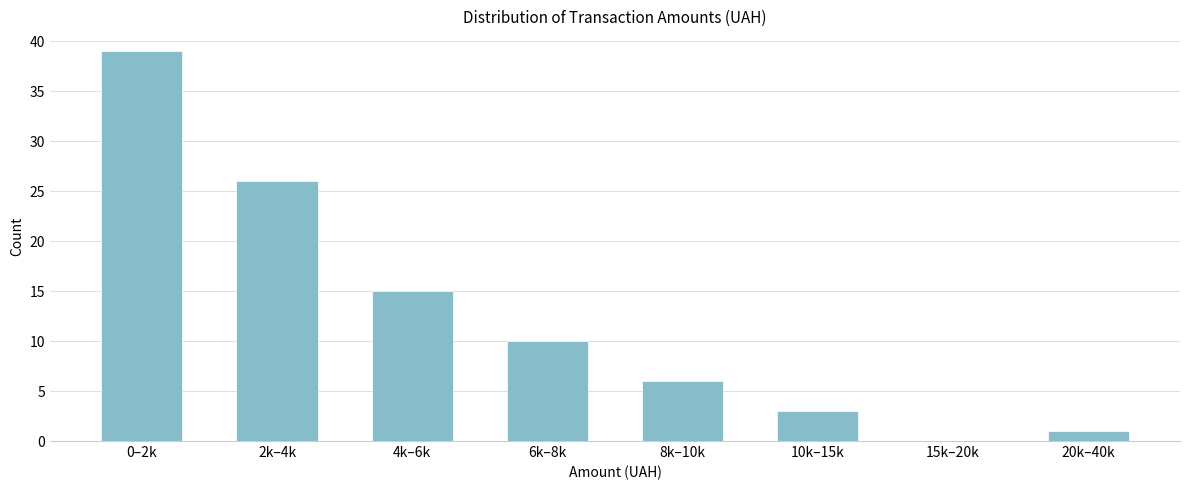

Reading left to right, extract all data points from this chart.

0–2k=39	2k–4k=26	4k–6k=15	6k–8k=10	8k–10k=6	10k–15k=3	15k–20k=0	20k–40k=1